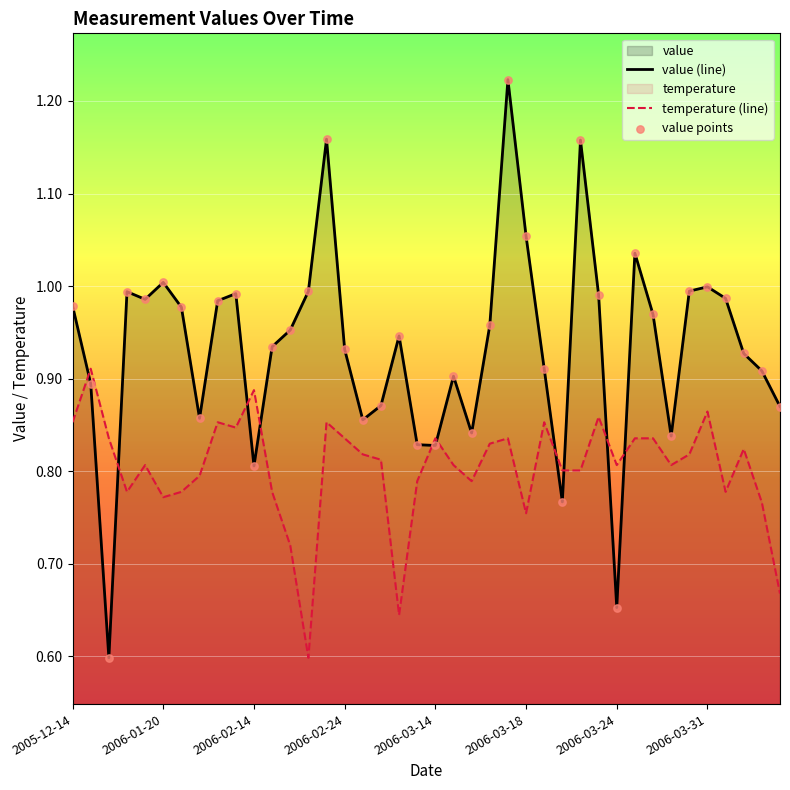

At how many categories does at least one series exceed 1?

6